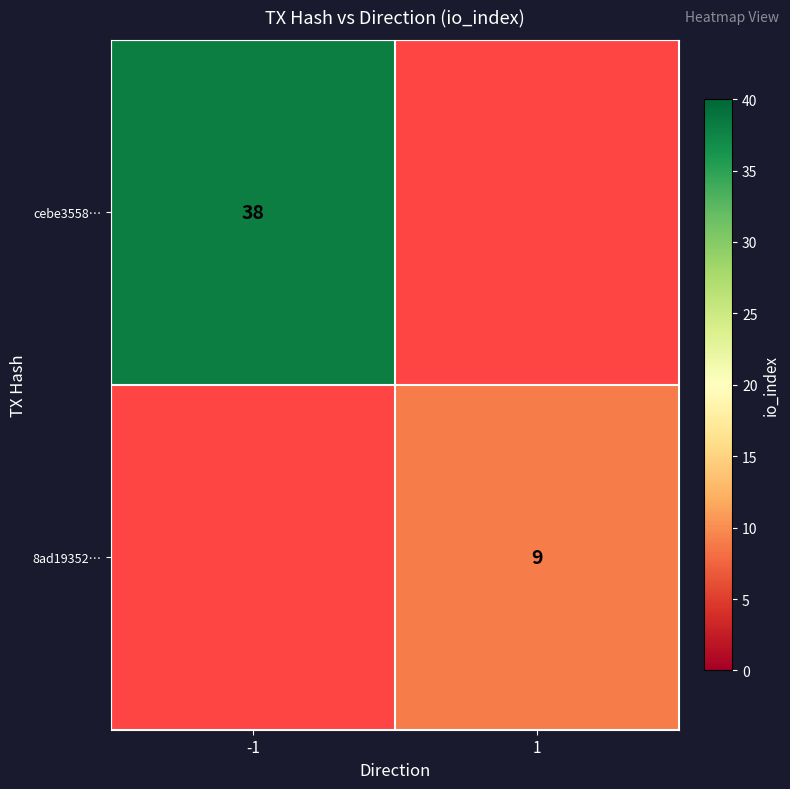

Is it true that cebe3558… equals 38 at -1?

True